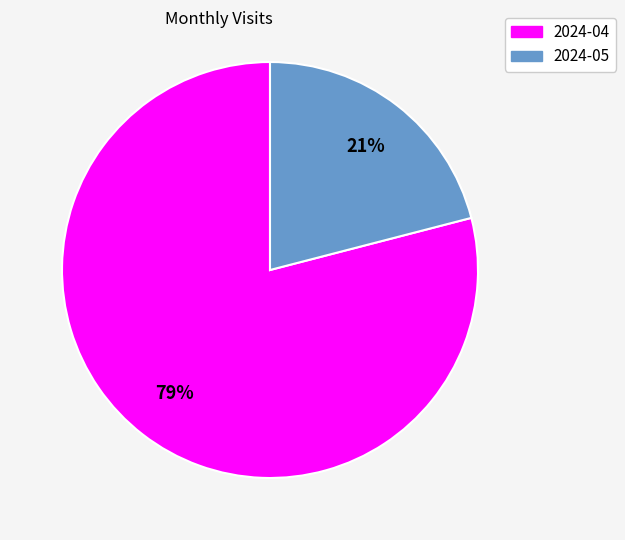

Combined, do 2024-05 and 2024-04 account for over 50%?

Yes